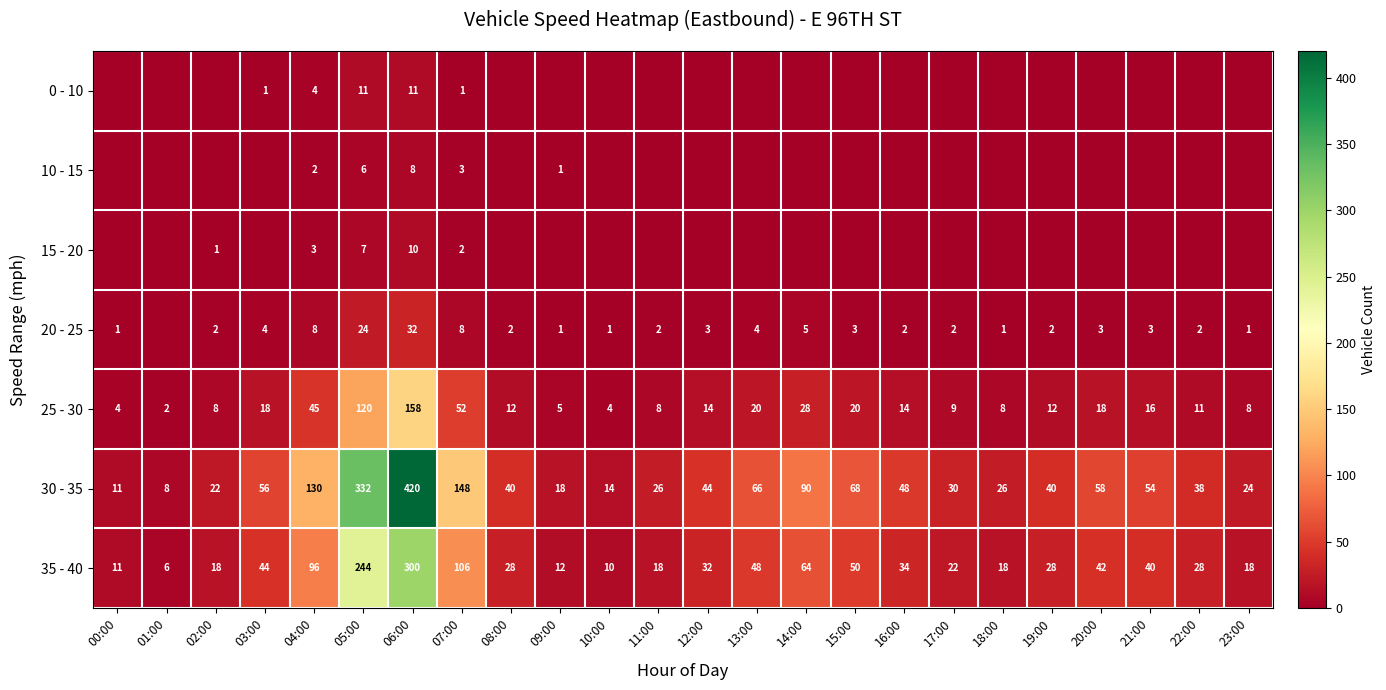

The value of 30 - 35 at 20:00 is 58. True or false?

True